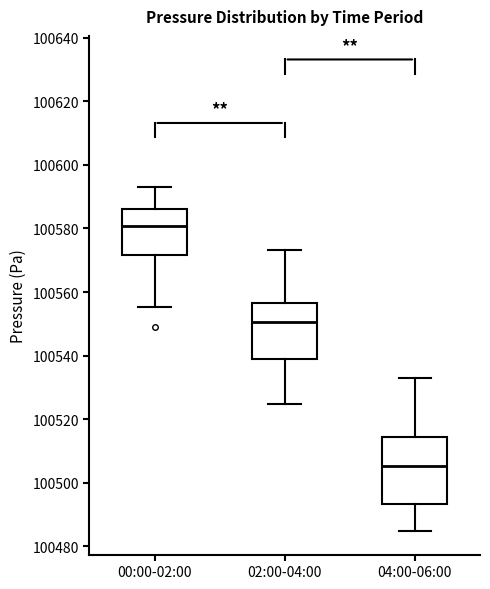

Reading left to right, read every box against the y-axis: the position of its median line, the range the box covers, and the ends of its whiskers. The values are not printed on the chart, so give them approximately, as read against the axis.

00:00-02:00: median 100580, box 100572 to 100586, whiskers 100556 to 100594
02:00-04:00: median 100550, box 100538 to 100556, whiskers 100524 to 100574
04:00-06:00: median 100506, box 100494 to 100514, whiskers 100484 to 100534